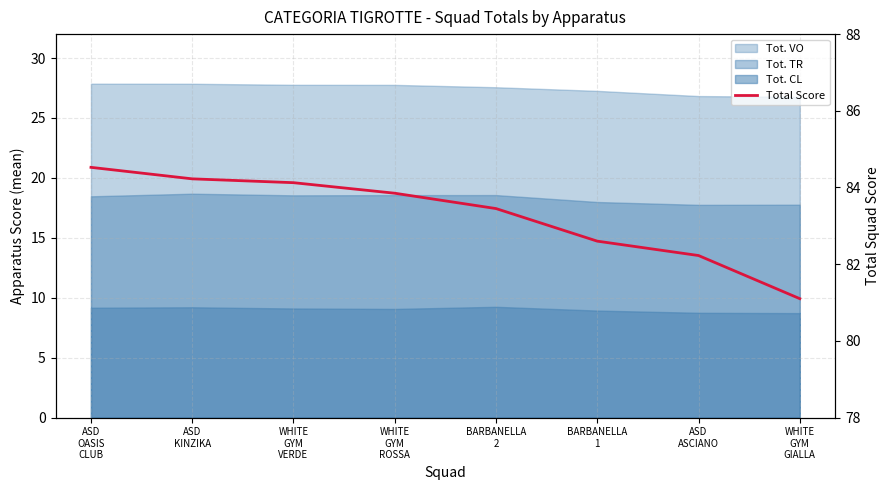

How many categories are shown in the chart?

8